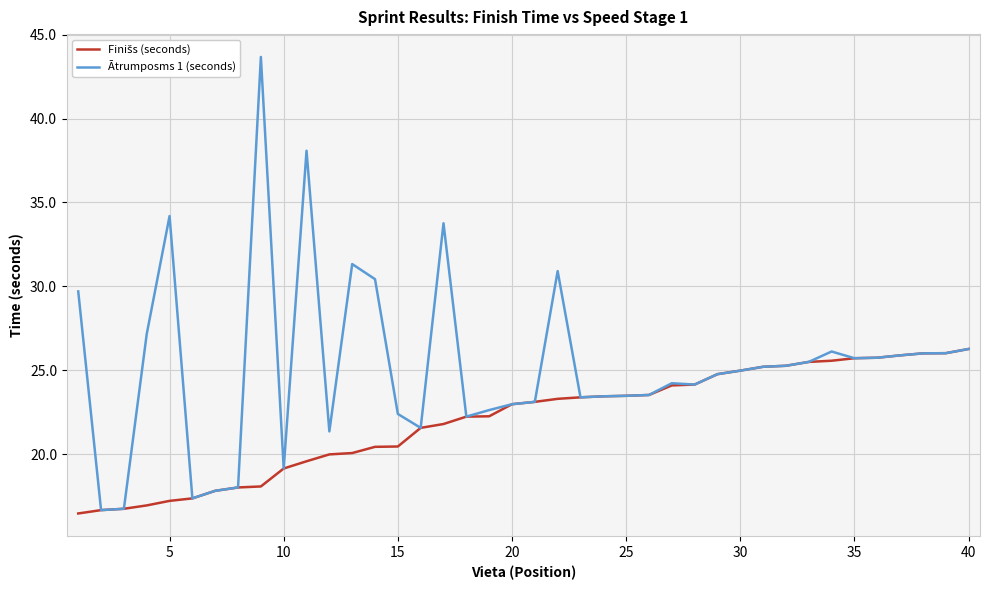

Which series has the widest spread of values?

Ātrumposms 1 (seconds)